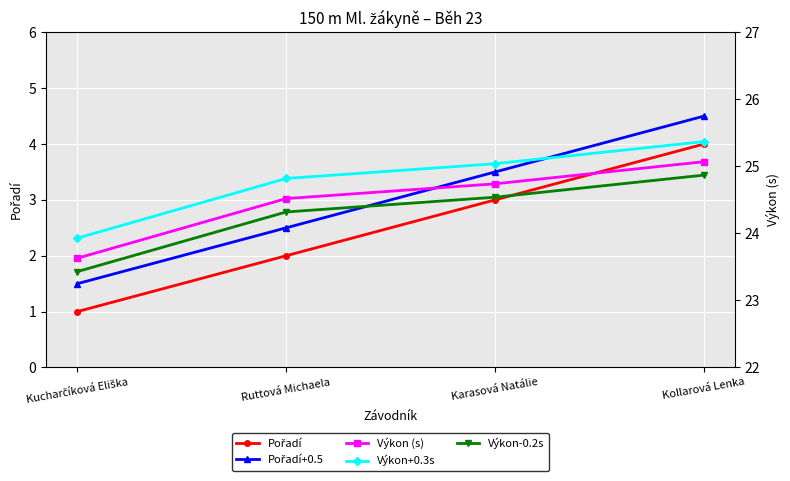

True or false: Pořadí has more than 0 points higher than both neighbors.

False